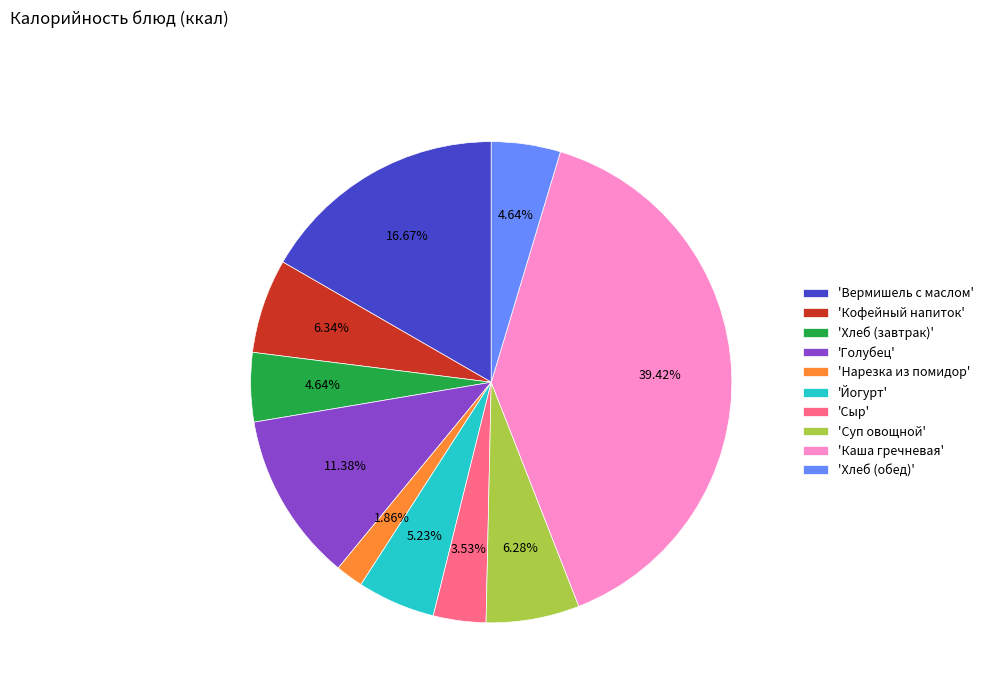

How many segments does this pie chart have?

10